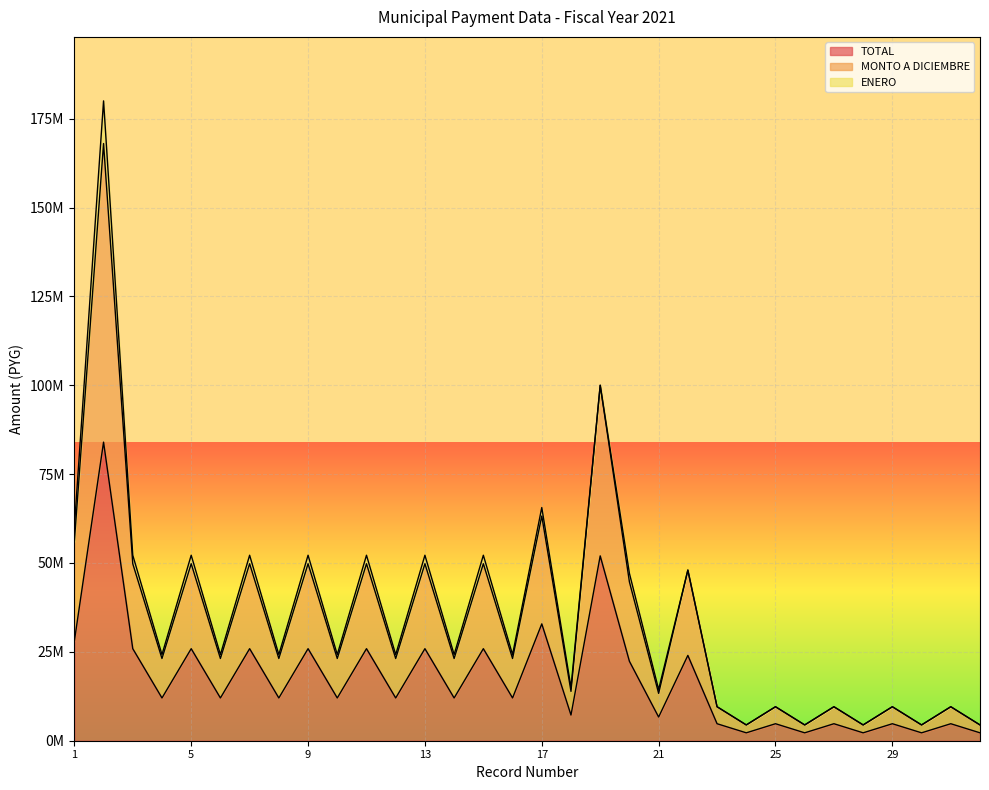

The value of MONTO A DICIEMBRE at 19 is 100000000. True or false?

True